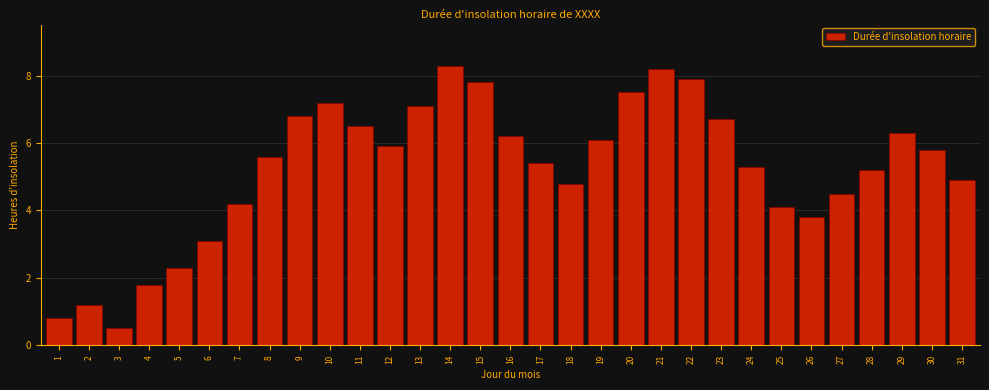

The value at 31 is 1.5. True or false?

False